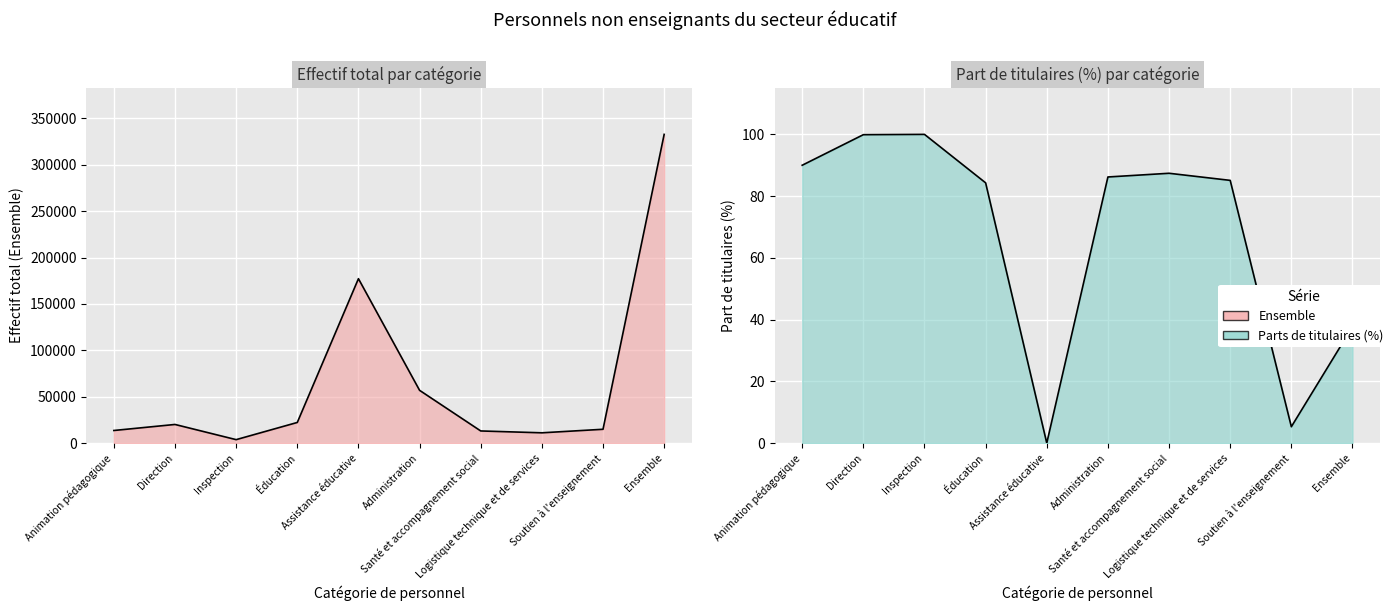

Does the chart display data point markers on the line(s)?

No